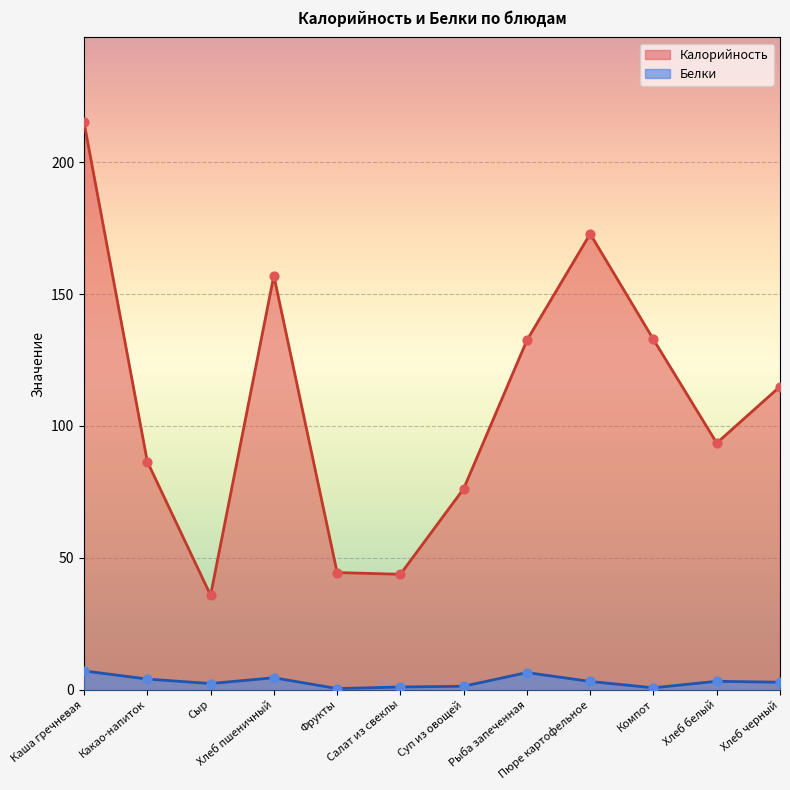

Is the value of Белки at Хлеб белый greater than the value of Калорийность at Фрукты?

No